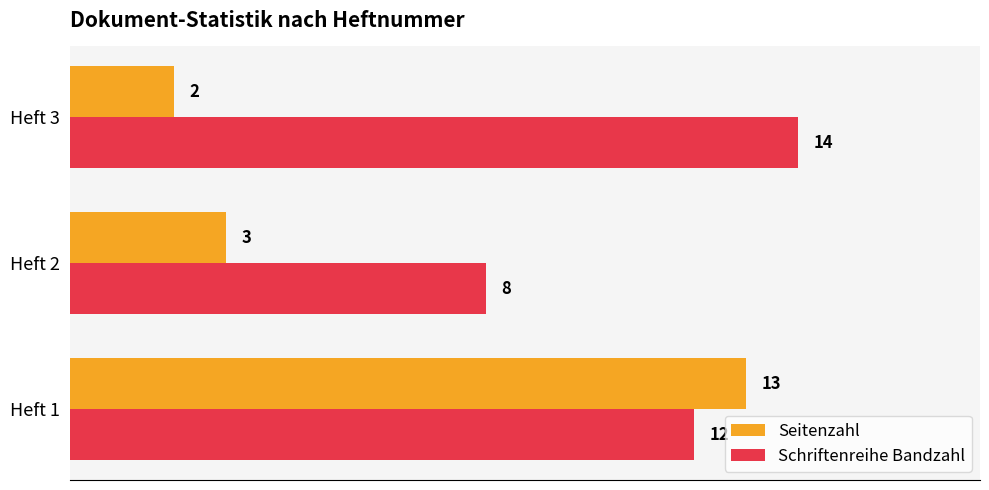

How many data points in Seitenzahl are less than 3?

1